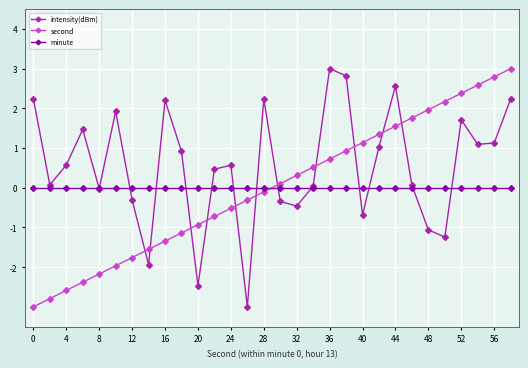

How many distinct data groups are displayed?

3